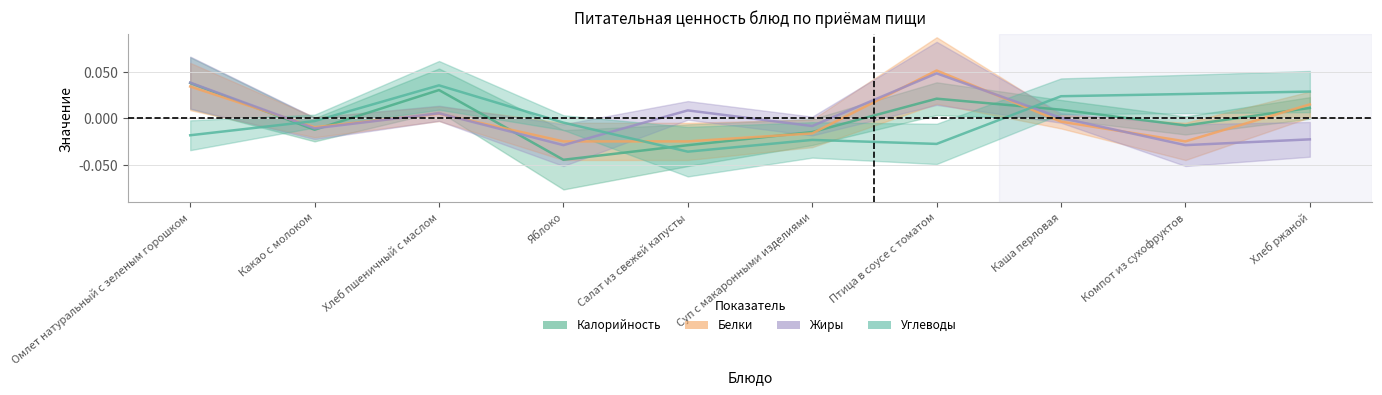

Where is the first local maximum for Белки?

Хлеб пшеничный с маслом